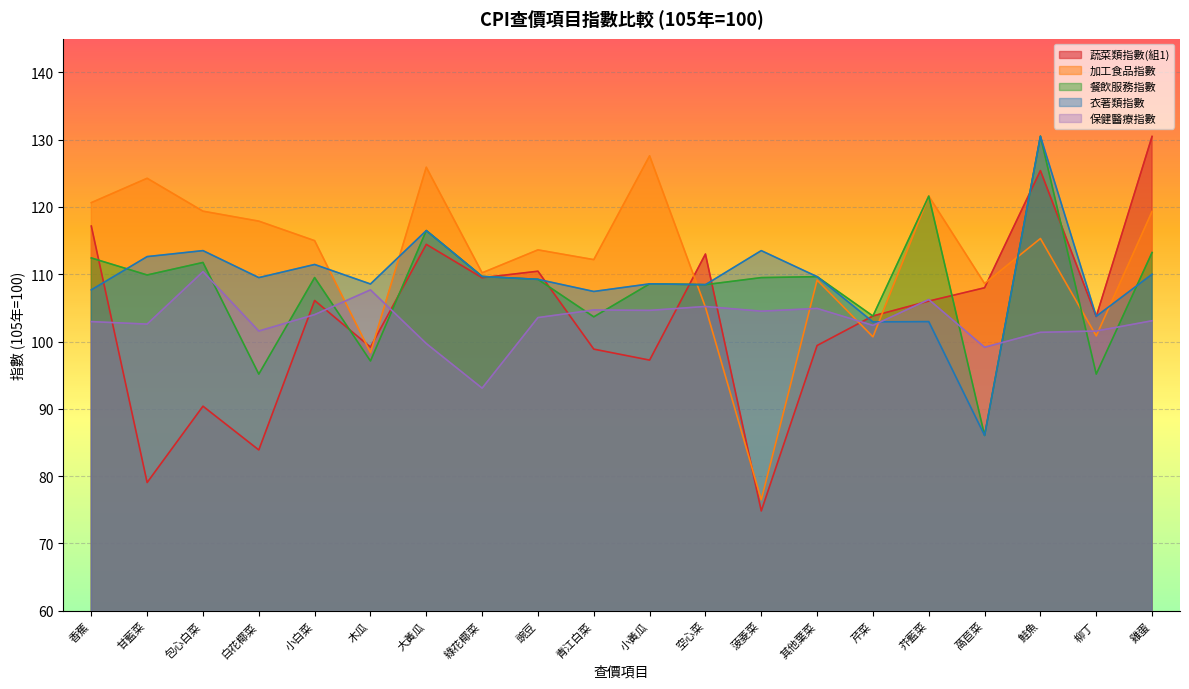

True or false: 107.68 and 117.16 cross at least once.

True